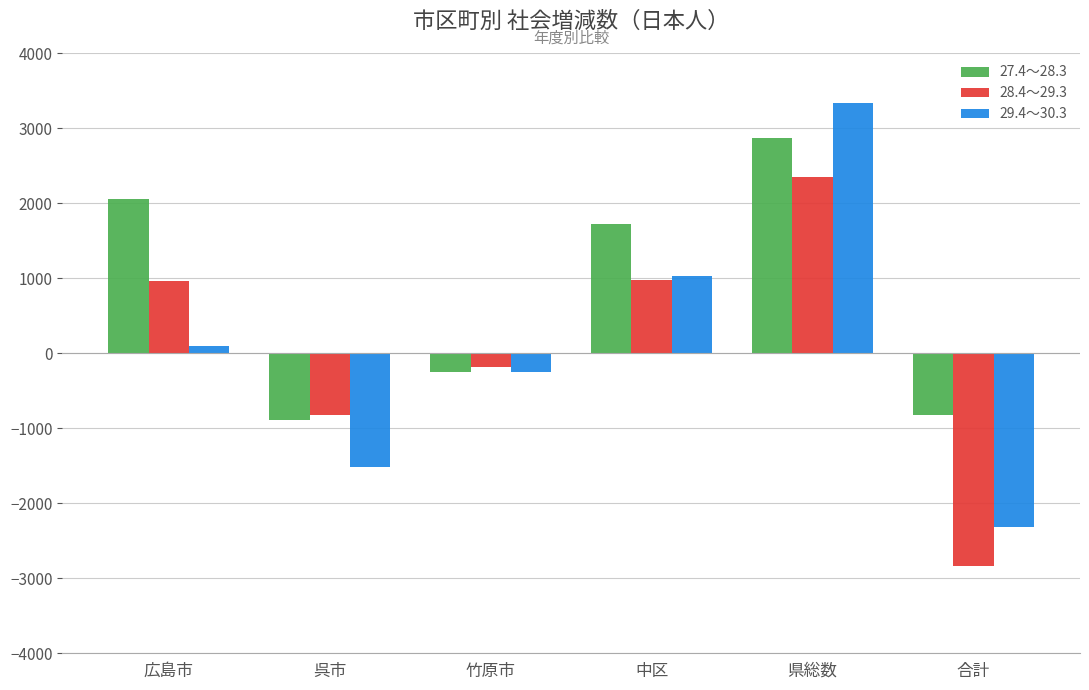

What is the difference between the second highest and second lowest values in the 27.4～28.3 series?

2869